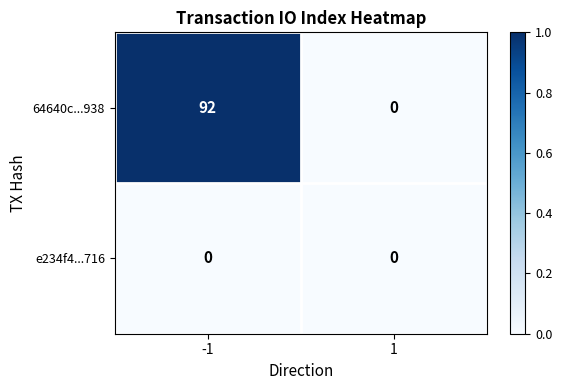

The value of 64640c...938 at 1 is -59. True or false?

False